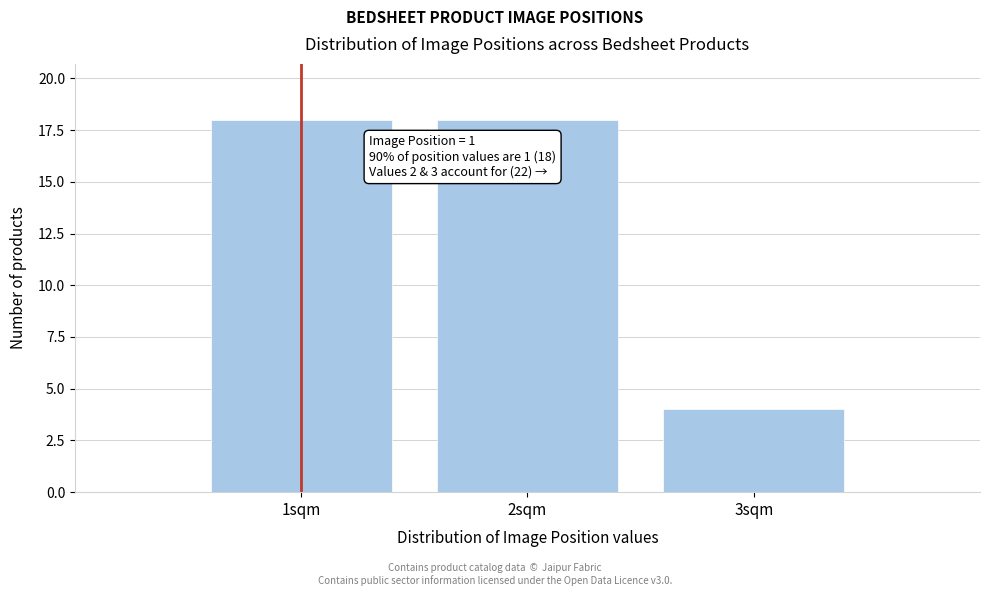

Reading left to right, what are all the values shown in this chart?

1sqm=18	2sqm=18	3sqm=4